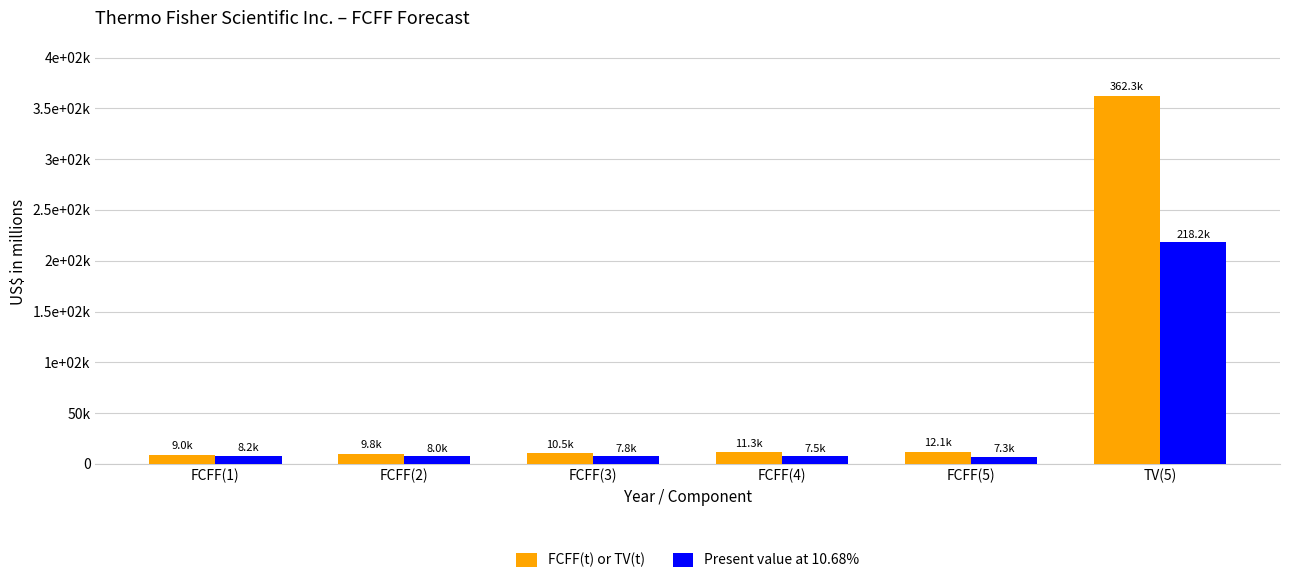

Reading left to right, extract all data points from this chart.

FCFF(t) or TV(t): FCFF(1)=9040	FCFF(2)=9772	FCFF(3)=10532	FCFF(4)=11314	FCFF(5)=12117	TV(5)=362303
Present value at 10.68%: FCFF(1)=8168	FCFF(2)=7978	FCFF(3)=7768	FCFF(4)=7540	FCFF(5)=7296	TV(5)=218159